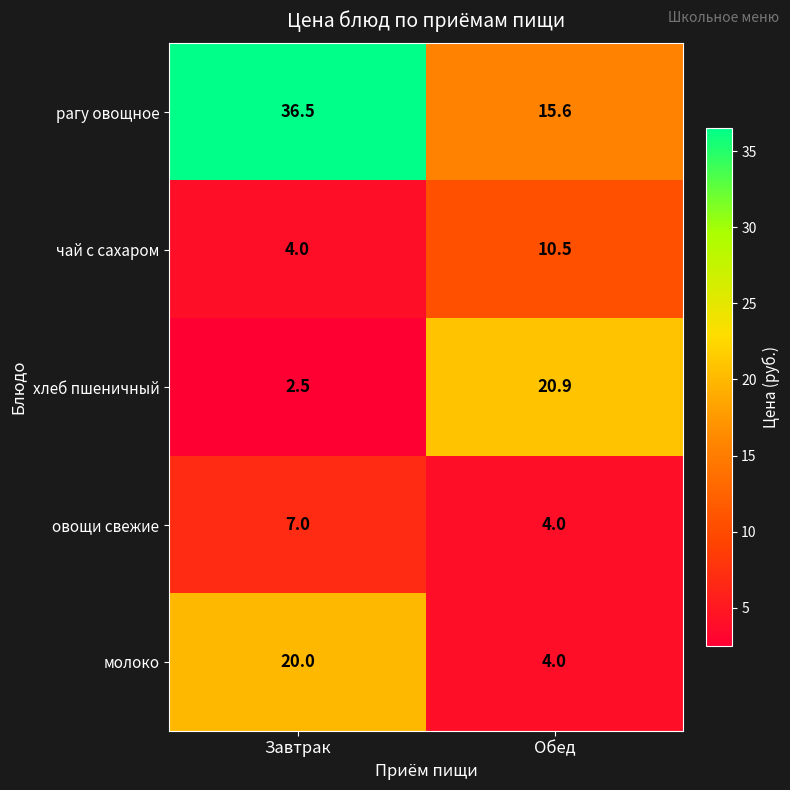

Reading left to right, transcribe all the data shown in this chart.

рагу овощное: Завтрак=36.5	Обед=15.6
чай с сахаром: Завтрак=4.0	Обед=10.5
хлеб пшеничный: Завтрак=2.5	Обед=20.9
овощи свежие: Завтрак=7.0	Обед=4.0
молоко: Завтрак=20.0	Обед=4.0